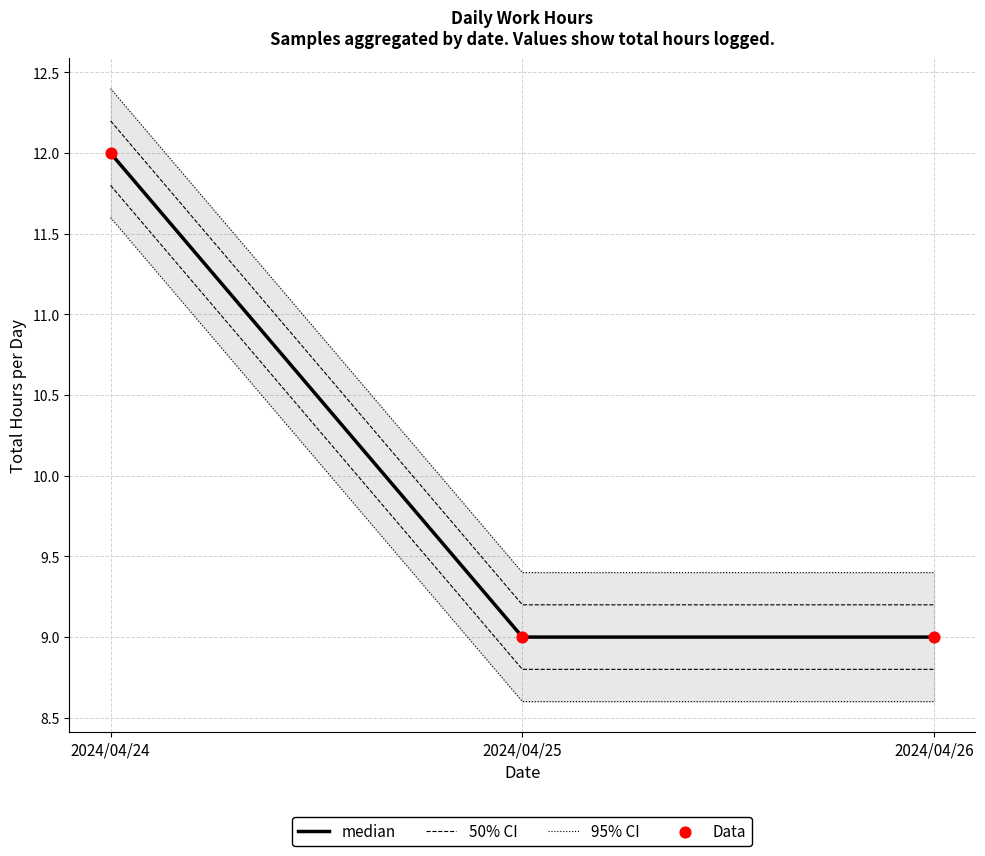

At which category is the sum across all series the highest?

2024/04/24